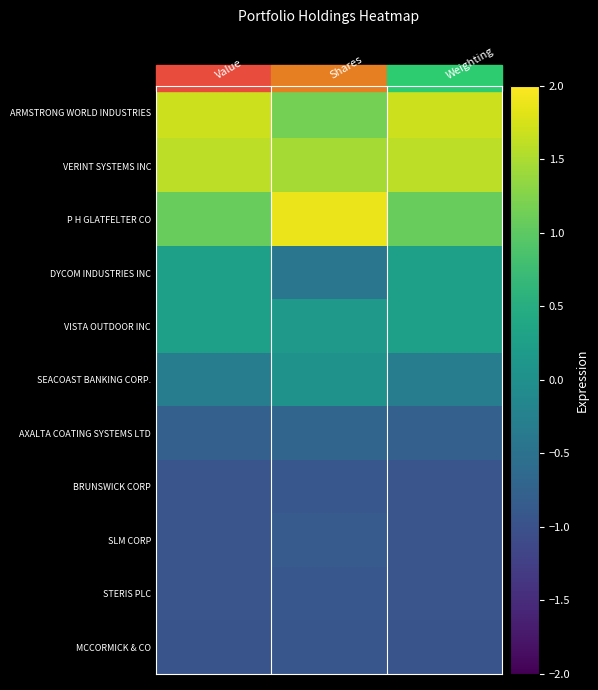

Rank the series at Value from lowest to highest value.

MCCORMICK & CO, STERIS PLC, BRUNSWICK CORP, SLM CORP, AXALTA COATING SYSTEMS LTD, SEACOAST BANKING CORP., VISTA OUTDOOR INC, DYCOM INDUSTRIES INC, P H GLATFELTER CO, VERINT SYSTEMS INC, ARMSTRONG WORLD INDUSTRIES